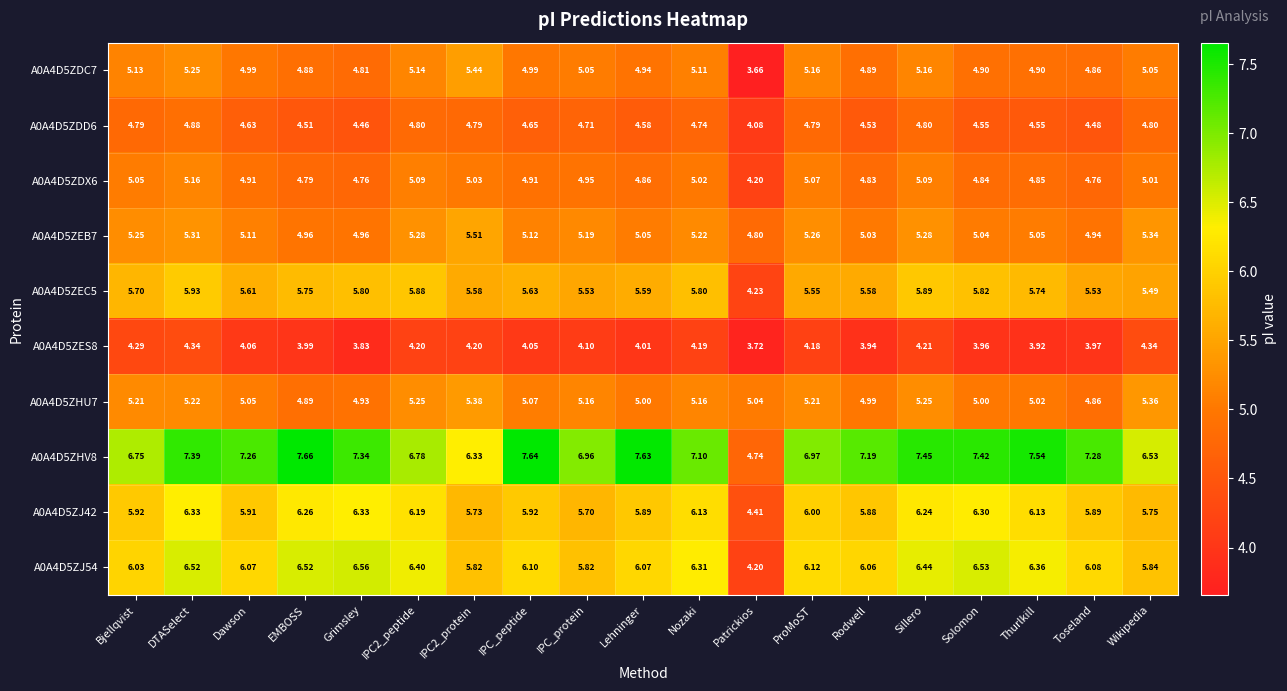

At which label does A0A4D5ZES8 first exceed 4?

Bjellqvist